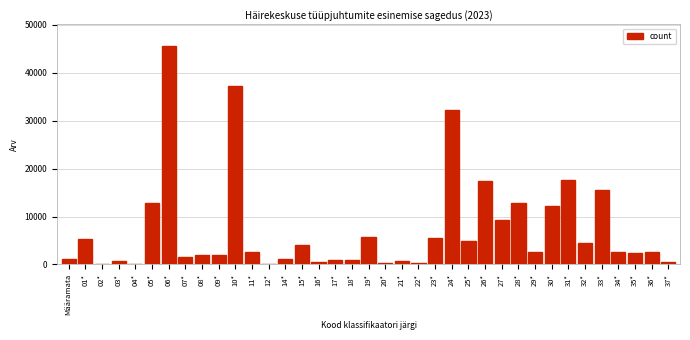

Is it true that the value at 15* is 2048?

False